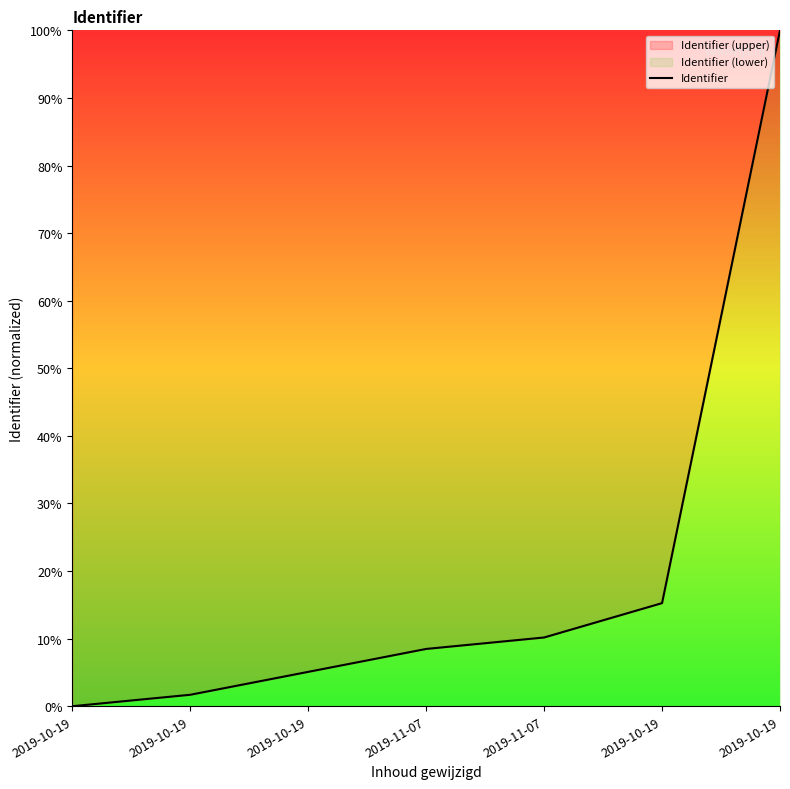

Does the chart have visible grid lines?

No